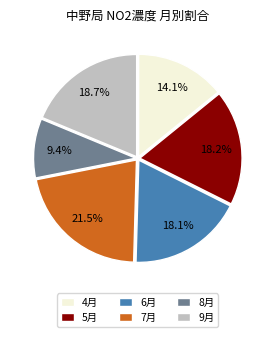

Which category has the smallest portion of the pie?

8月